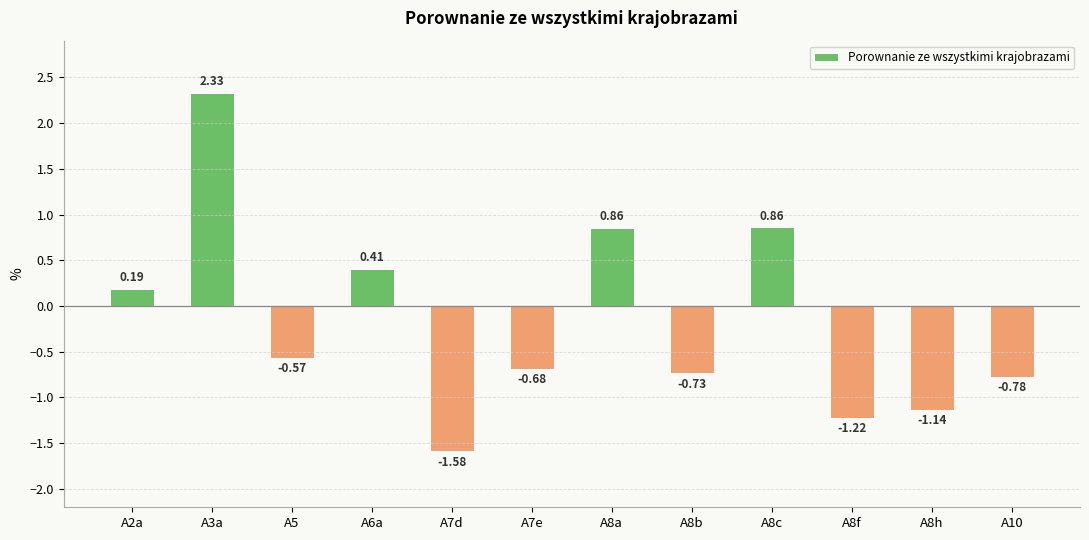

Which has a higher value, A7d or A2a?

A2a